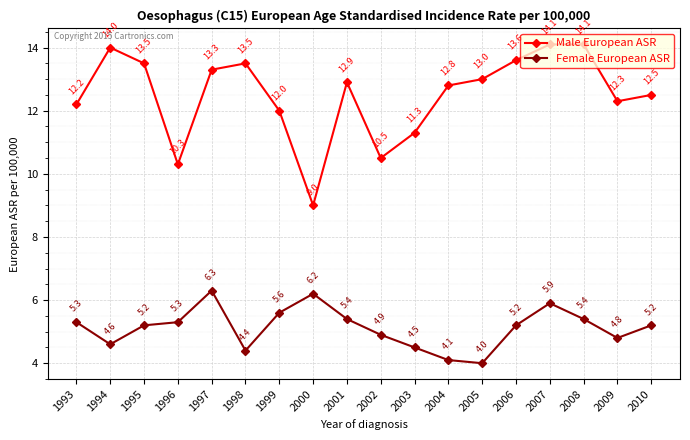

Is this an area chart (filled region under the line)?

No